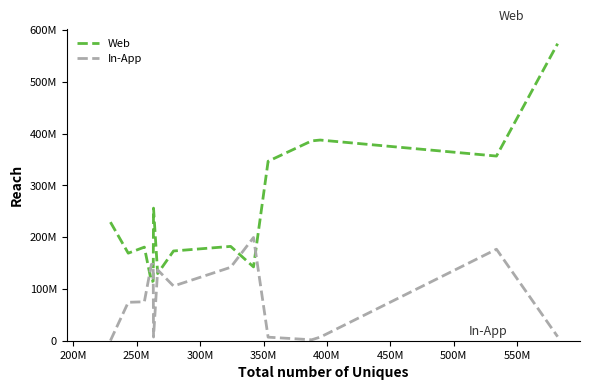

What are all the series names shown in the legend?

Web, In-App